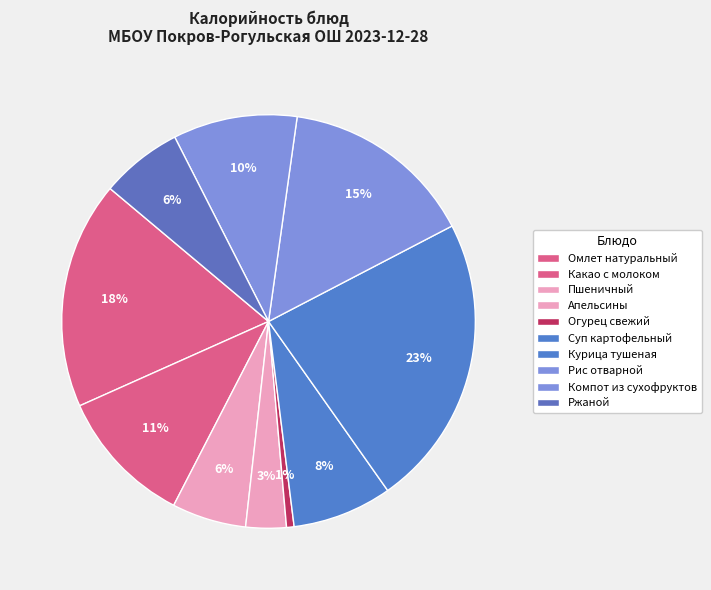

To the nearest percent, what is the average slice percentage?

10%